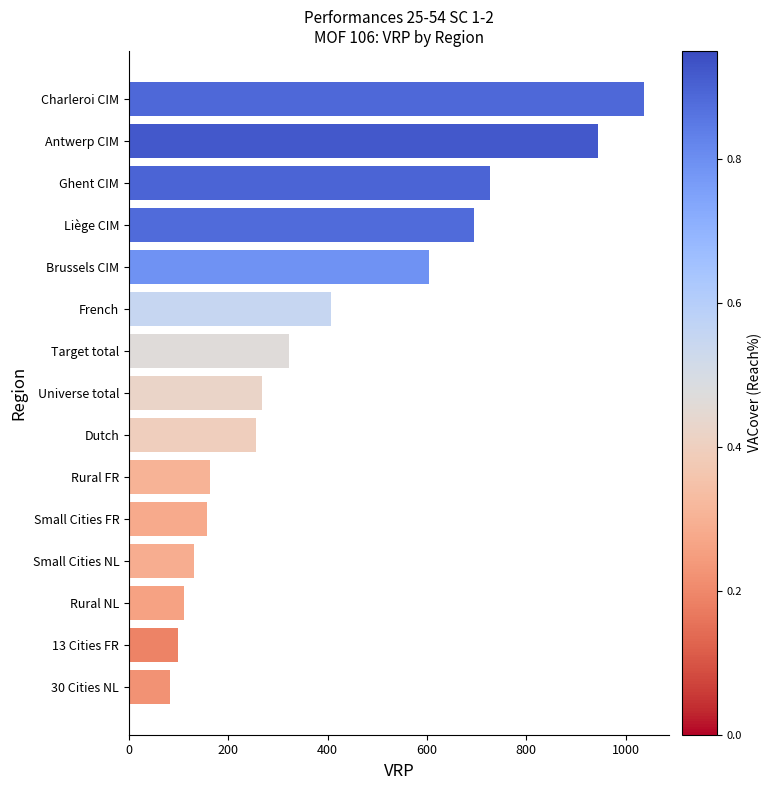

What is the minimum value shown in the chart?

83